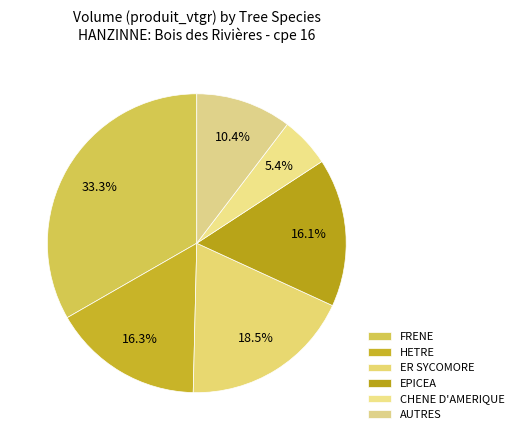

To the nearest percent, what percentage of the pie is EPICEA?

16%